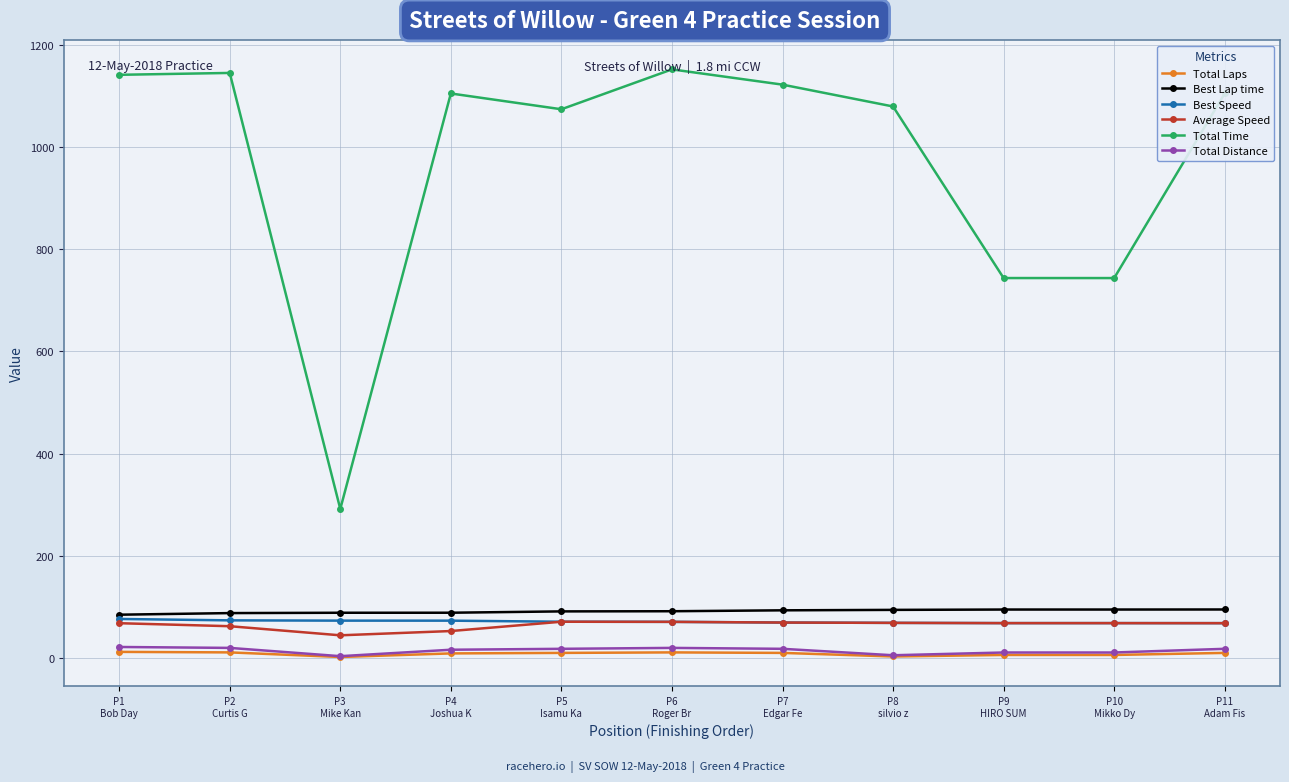

True or false: Total Time and Total Laps cross at least once.

False